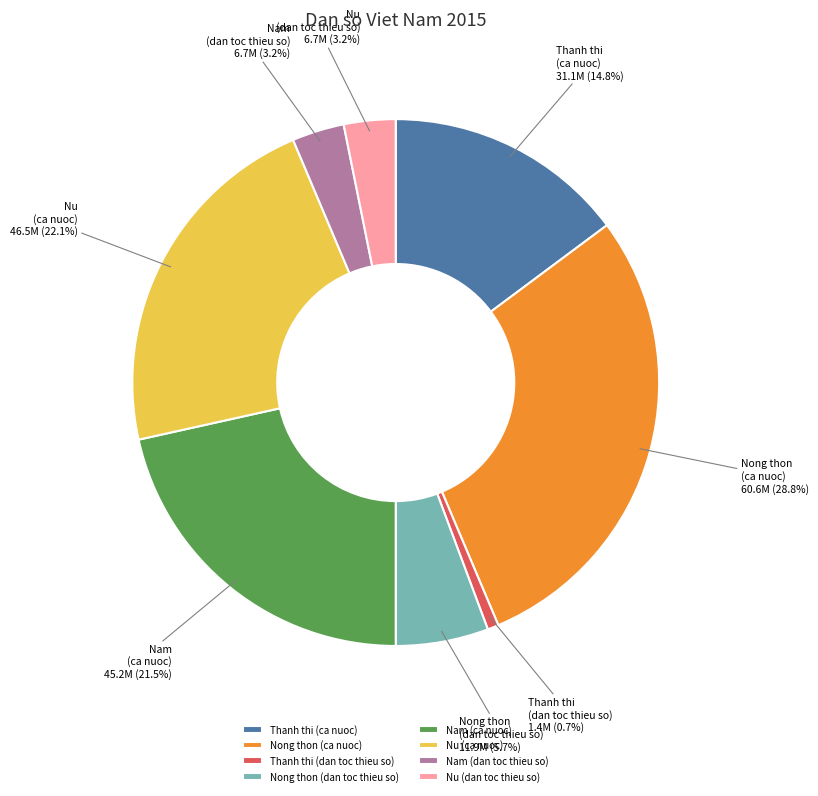

Which slice is the smallest?

Thanh thi (dan toc thieu so)